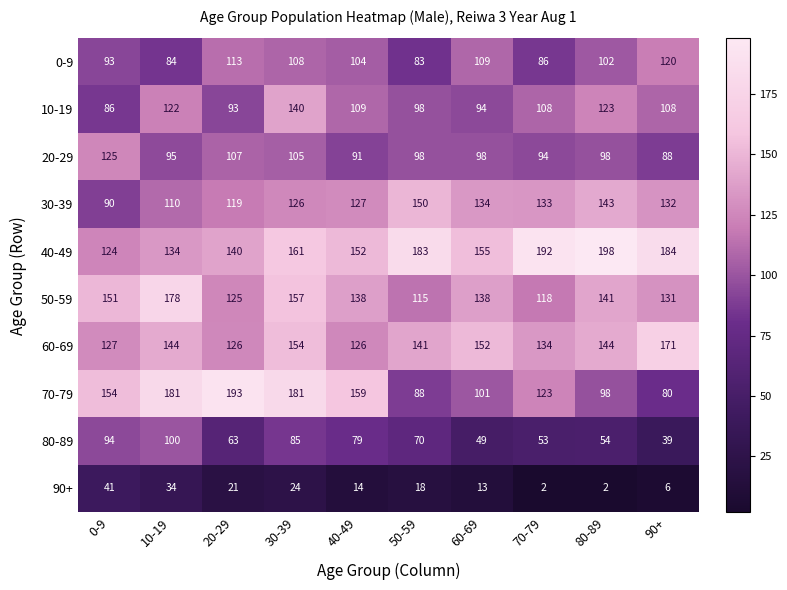

Which label corresponds to the largest value in the chart?

80-89